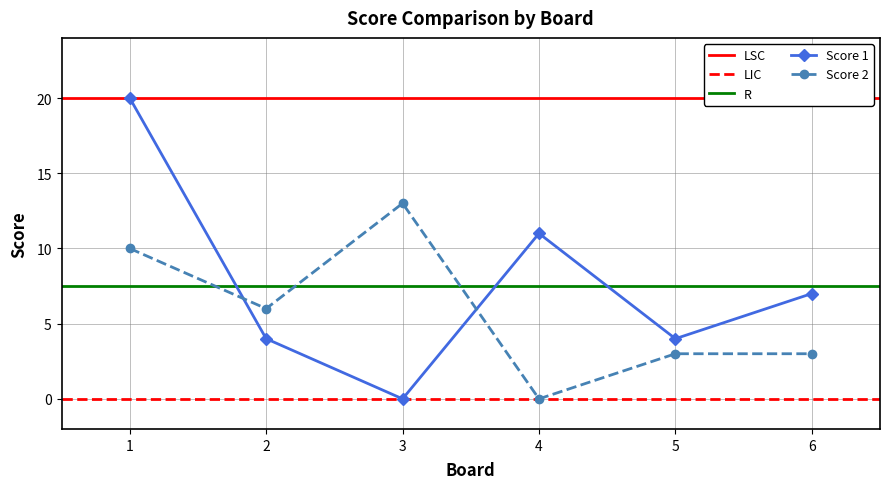

True or false: Score 1 has a value of 7 at 6.

True